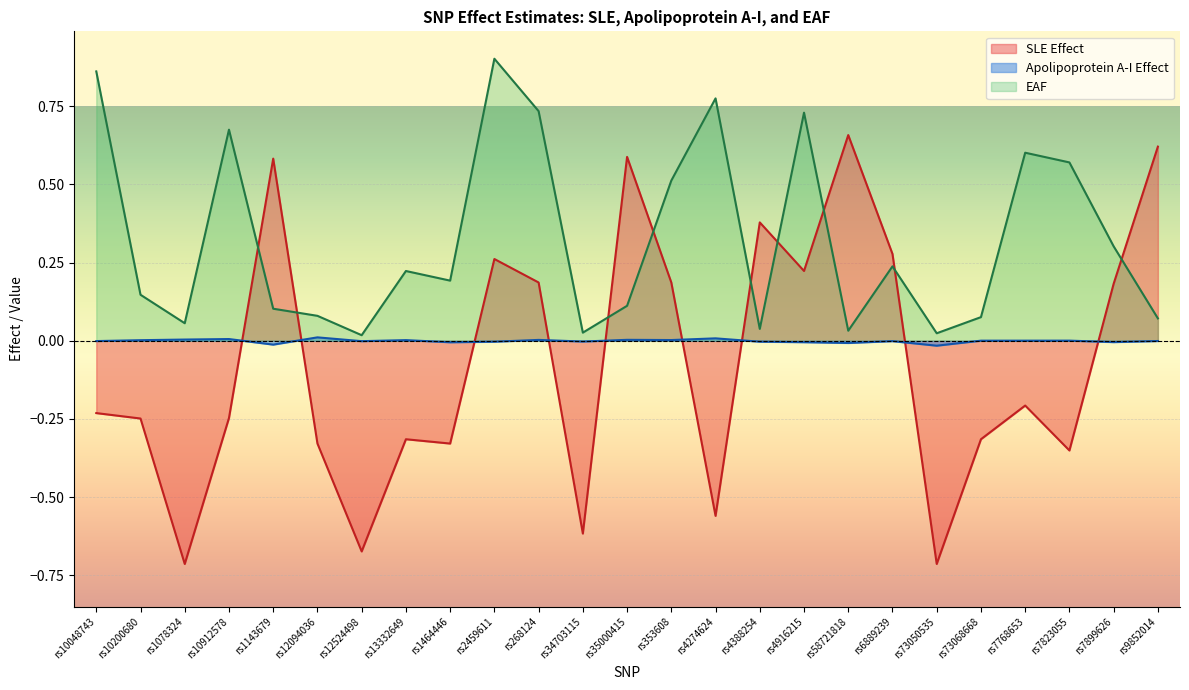

What is the label of the 9th point from the right?

rs4916215